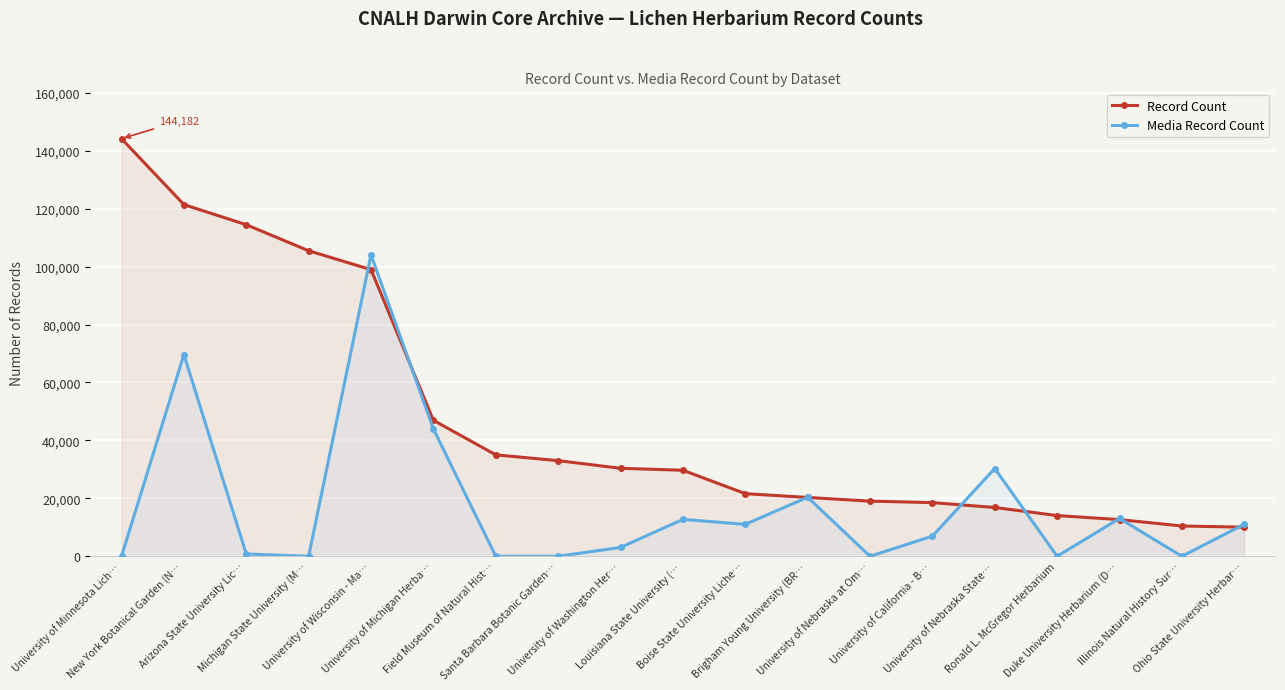

What position from the right is University of Michigan Herba…?

14